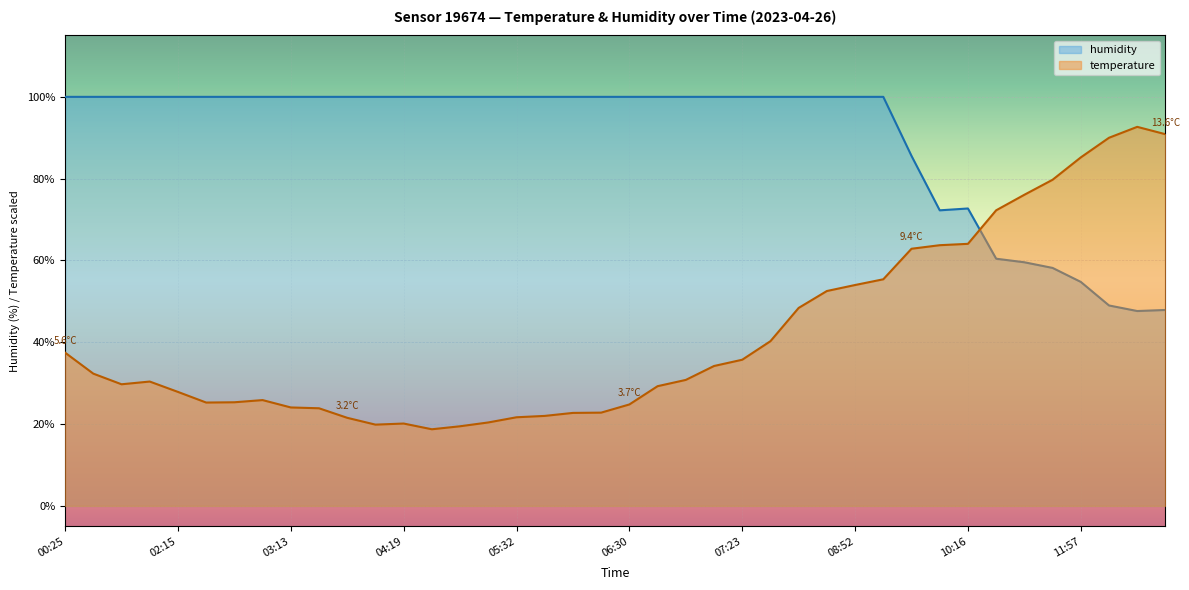

True or false: temperature and humidity intersect in this chart.

True